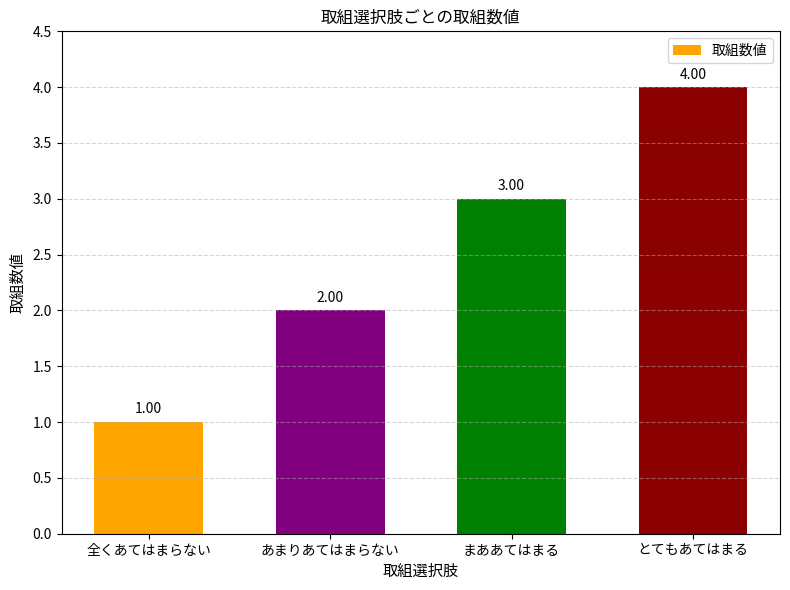

What is the change in value from まああてはまる to とてもあてはまる?

+1